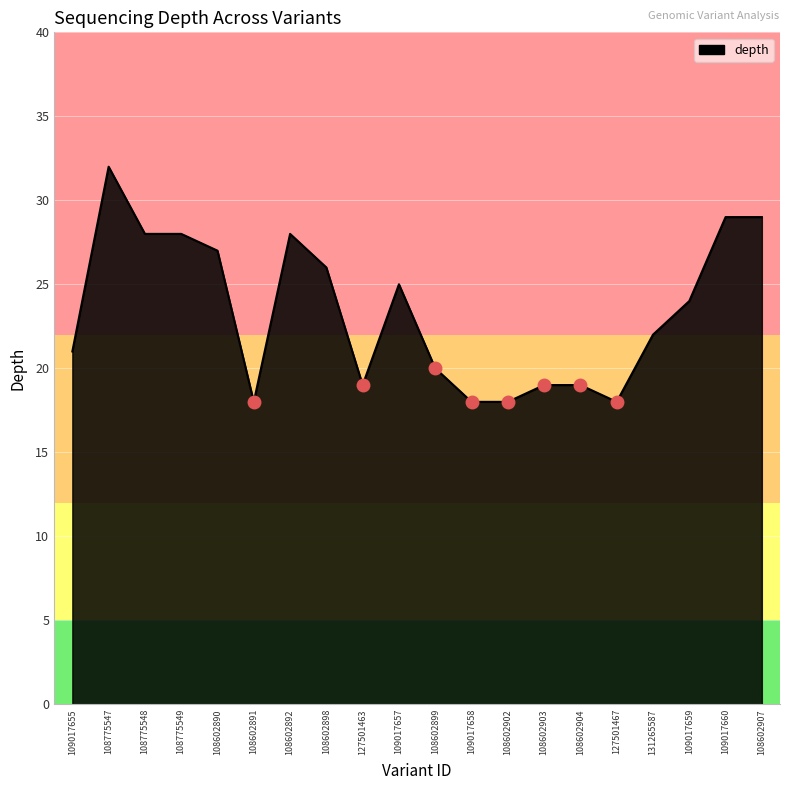

What is the change in value from 108602890 to 108602903?

-8